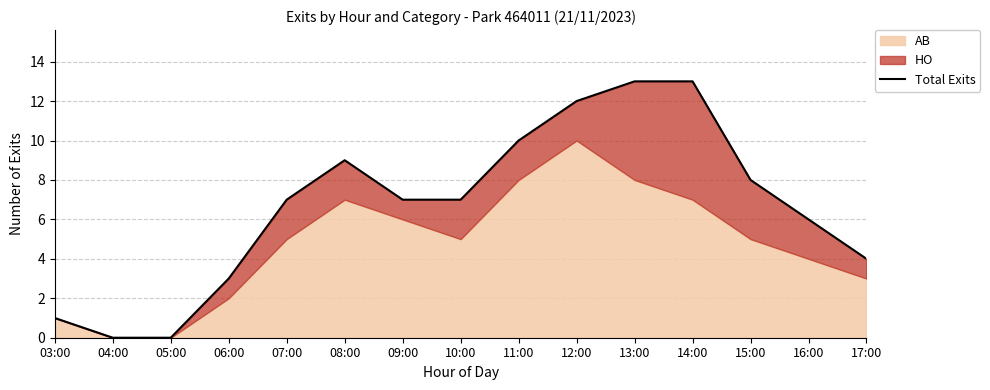

At which category does the chart reach its peak across all series?

13:00